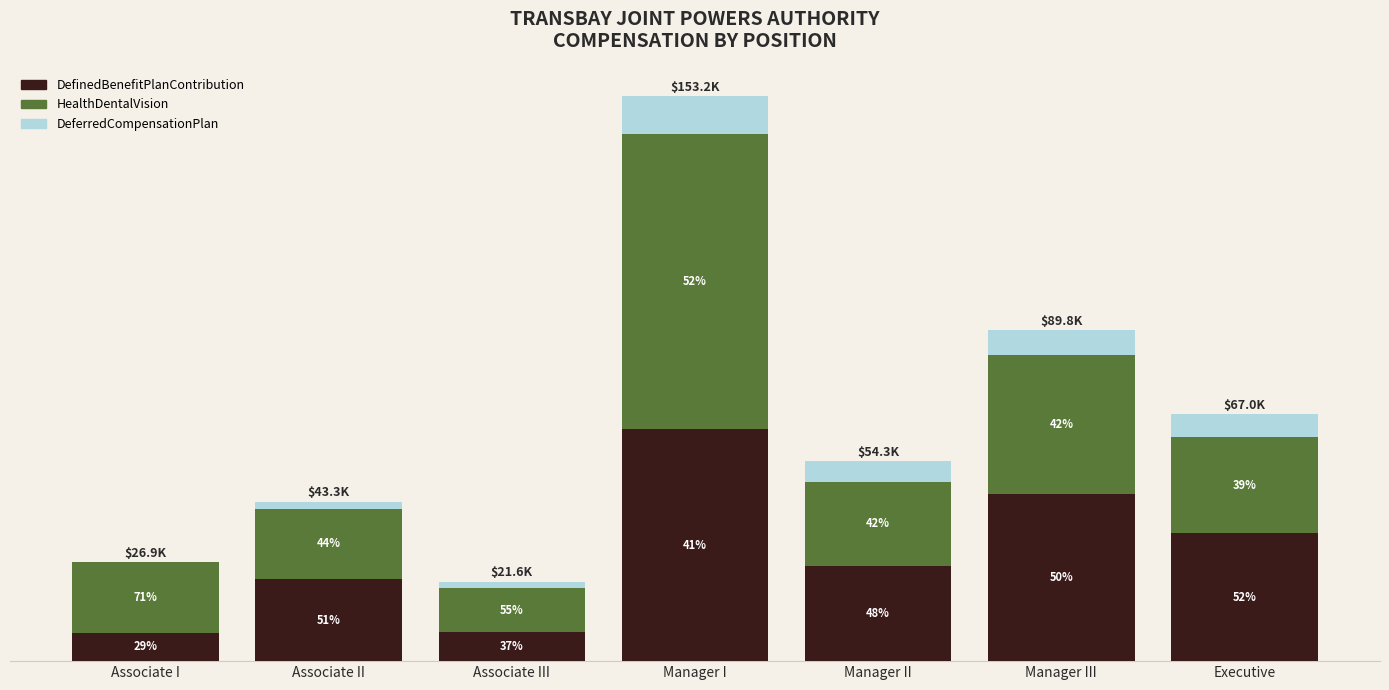

Which series has the largest total across all categories?

HealthDentalVision